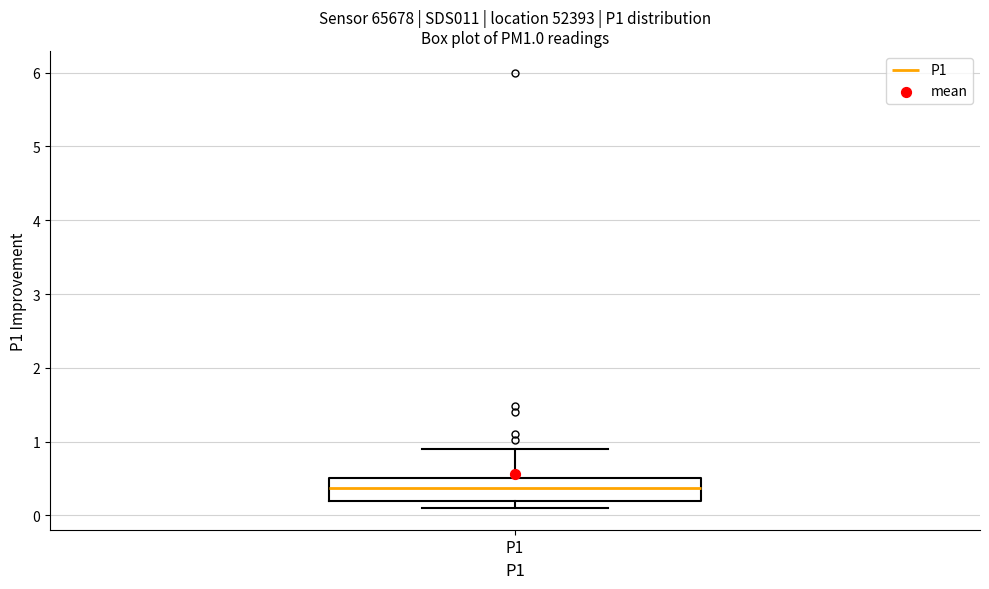

Read this box plot against the y-axis: the position of the median line, the range covered by the box, and the ends of both whiskers. The values are not printed on the chart, so give them approximately, as read against the axis.

median 0.4, box 0.2 to 0.5, whiskers 0.1 to 0.9